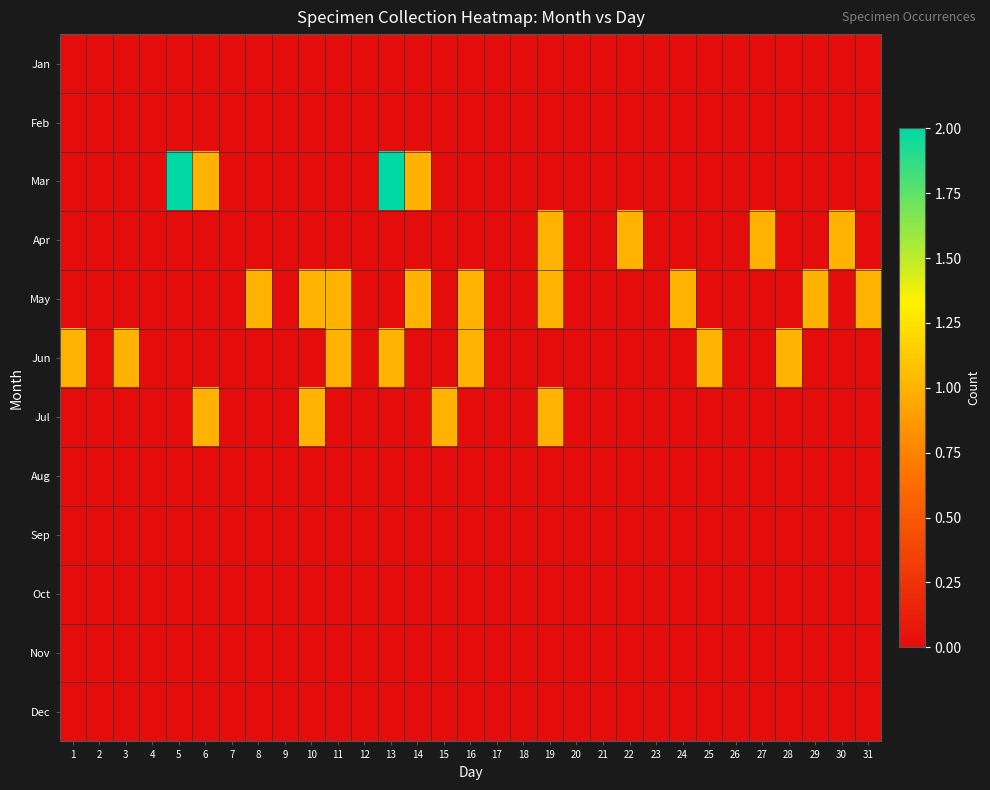

What is the spread (max minus min) of values at 14?

1